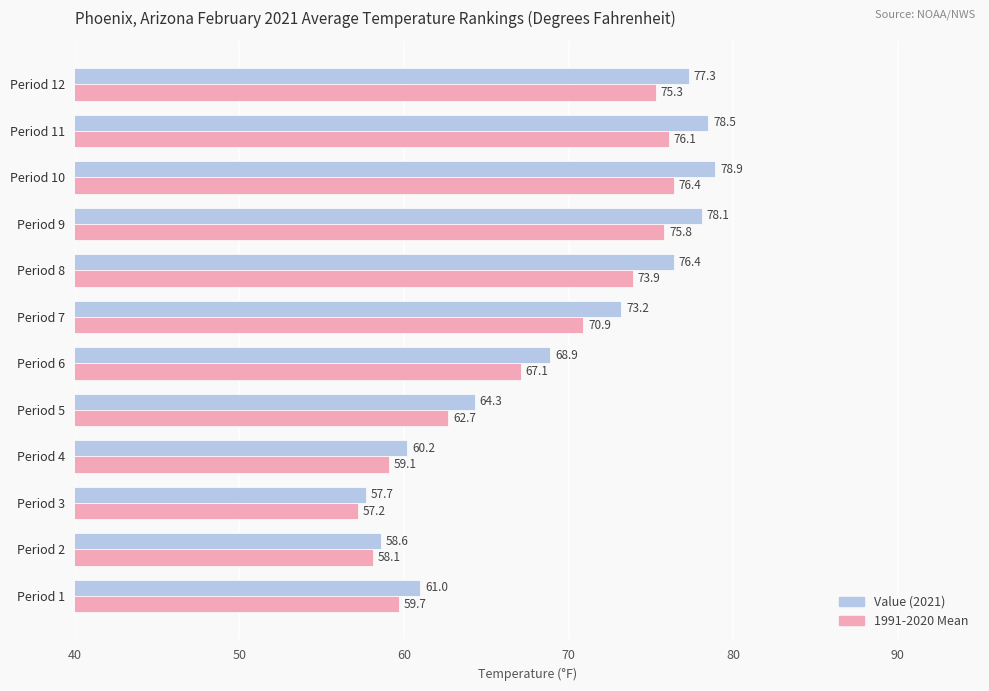

What is the total value across all series at Period 6?

136.0